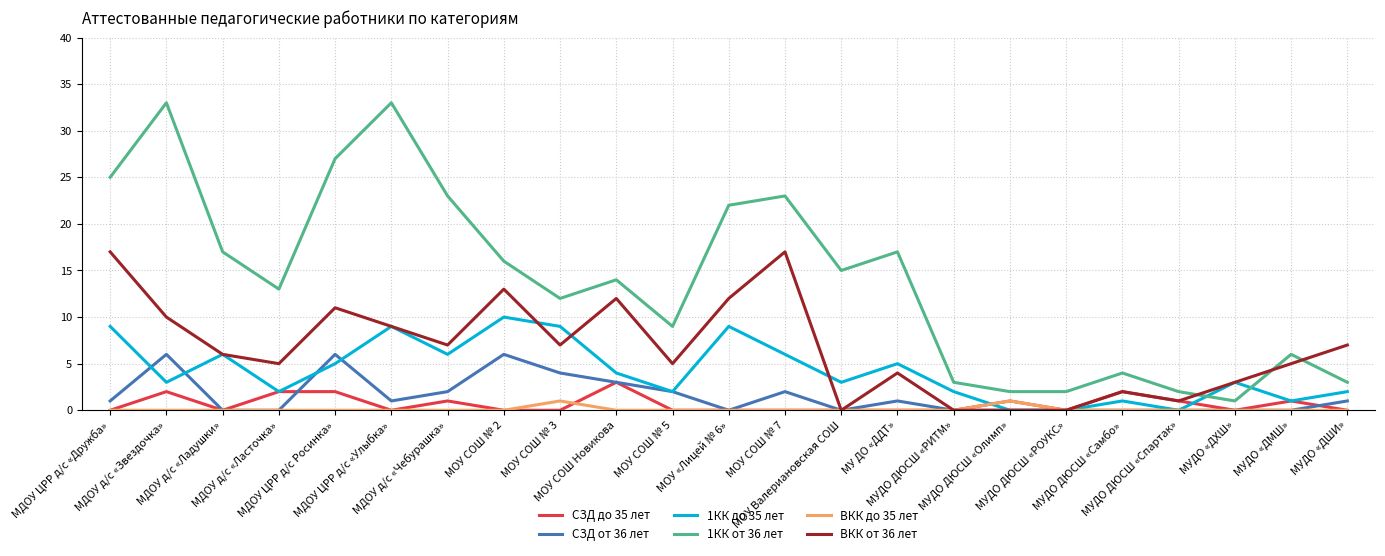

Rank the series by their maximum value, from lowest to highest.

ВКК до 35 лет, СЗД до 35 лет, СЗД от 36 лет, 1КК до 35 лет, ВКК от 36 лет, 1КК от 36 лет